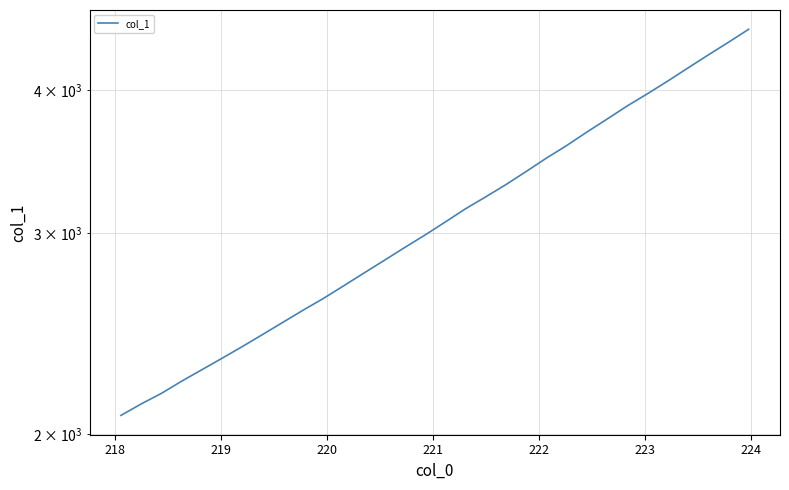

What is the minimum value shown in the chart?

2077.6